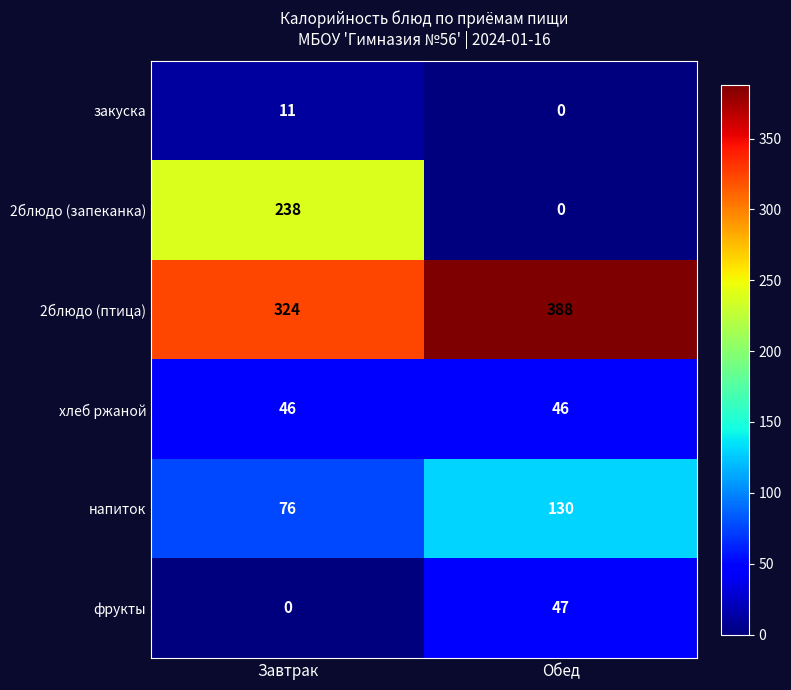

What is the maximum value shown in the chart?

388